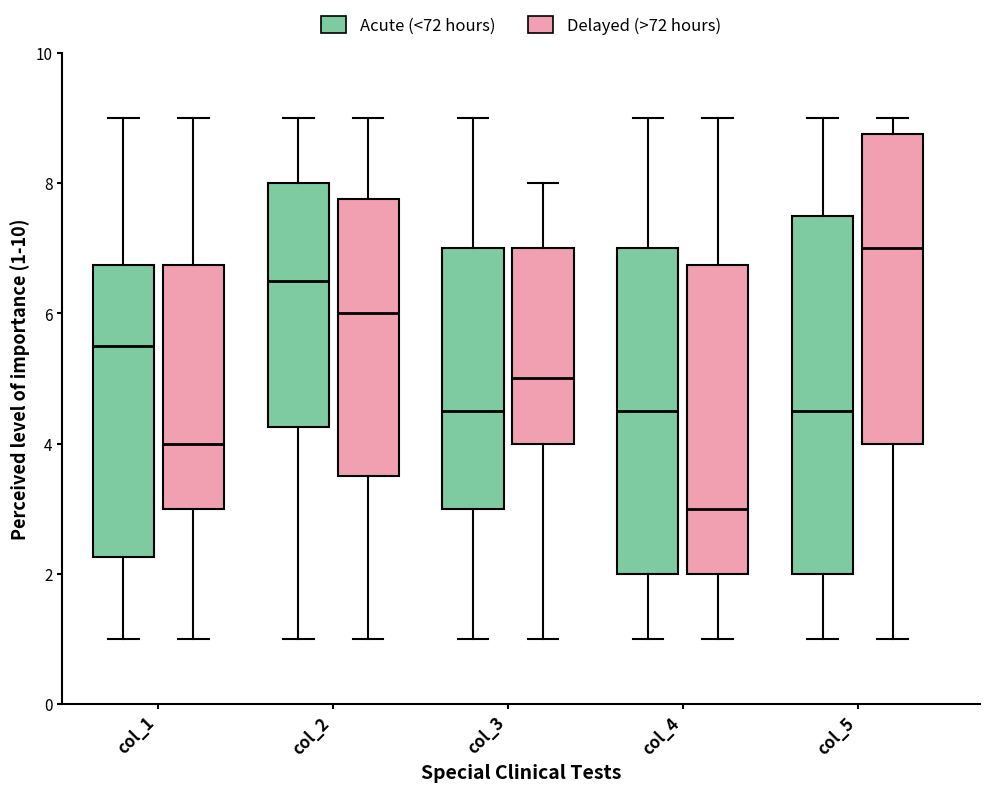

Reading left to right, transcribe this box plot: for each box, give where its median line is, the range the box spans, and where its two whiskers end, as read against the y-axis. The values are not printed on the chart, so give them approximately, as read against the axis.

col_1 (Acute (<72 hours)): median 5.6, box 2.2 to 6.8, whiskers 1.0 to 9.0
col_1 (Delayed (>72 hours)): median 4.0, box 3.0 to 6.8, whiskers 1.0 to 9.0
col_2 (Acute (<72 hours)): median 6.6, box 4.2 to 8.0, whiskers 1.0 to 9.0
col_2 (Delayed (>72 hours)): median 6.0, box 3.6 to 7.8, whiskers 1.0 to 9.0
col_3 (Acute (<72 hours)): median 4.6, box 3.0 to 7.0, whiskers 1.0 to 9.0
col_3 (Delayed (>72 hours)): median 5.0, box 4.0 to 7.0, whiskers 1.0 to 8.0
col_4 (Acute (<72 hours)): median 4.6, box 2.0 to 7.0, whiskers 1.0 to 9.0
col_4 (Delayed (>72 hours)): median 3.0, box 2.0 to 6.8, whiskers 1.0 to 9.0
col_5 (Acute (<72 hours)): median 4.6, box 2.0 to 7.6, whiskers 1.0 to 9.0
col_5 (Delayed (>72 hours)): median 7.0, box 4.0 to 8.8, whiskers 1.0 to 9.0